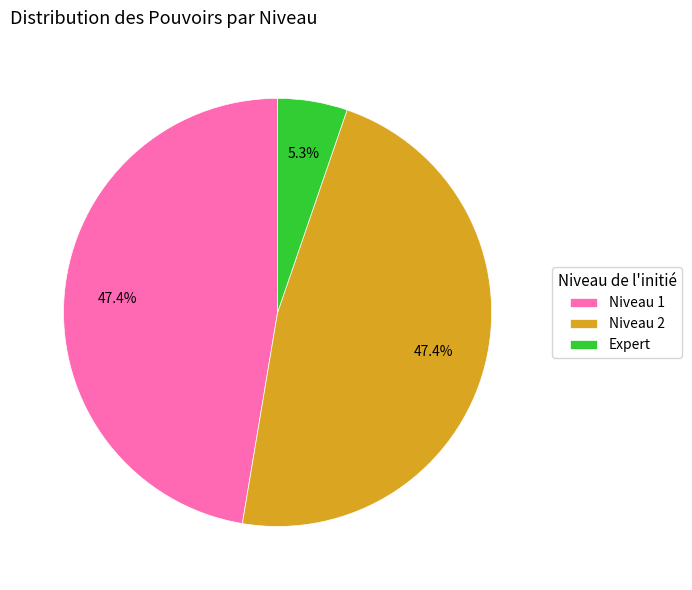

Count the number of slices in the pie.

3